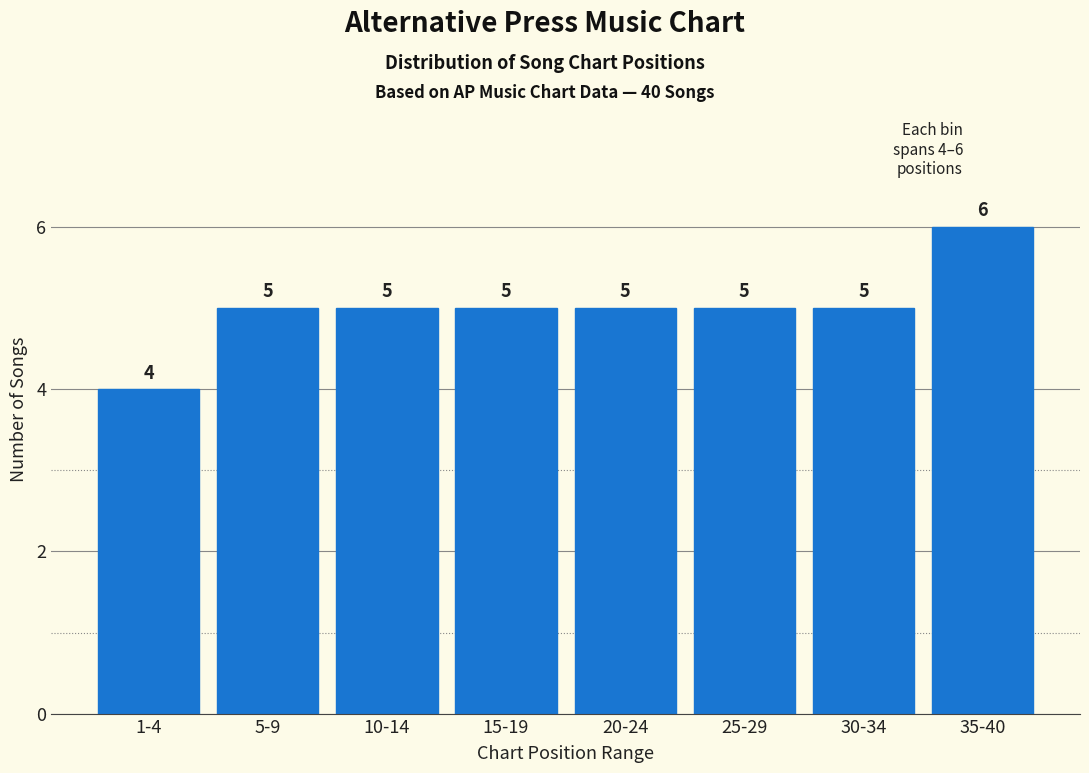

Reading right to left, list all the values displayed in this chart.

6	5	5	5	5	5	5	4